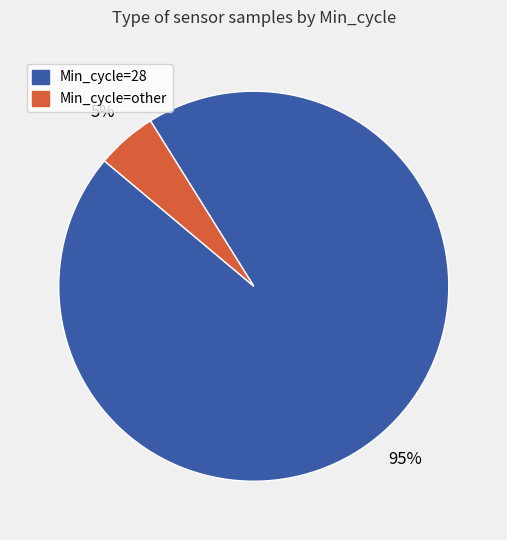

Which slice is the smallest?

Min_cycle=other